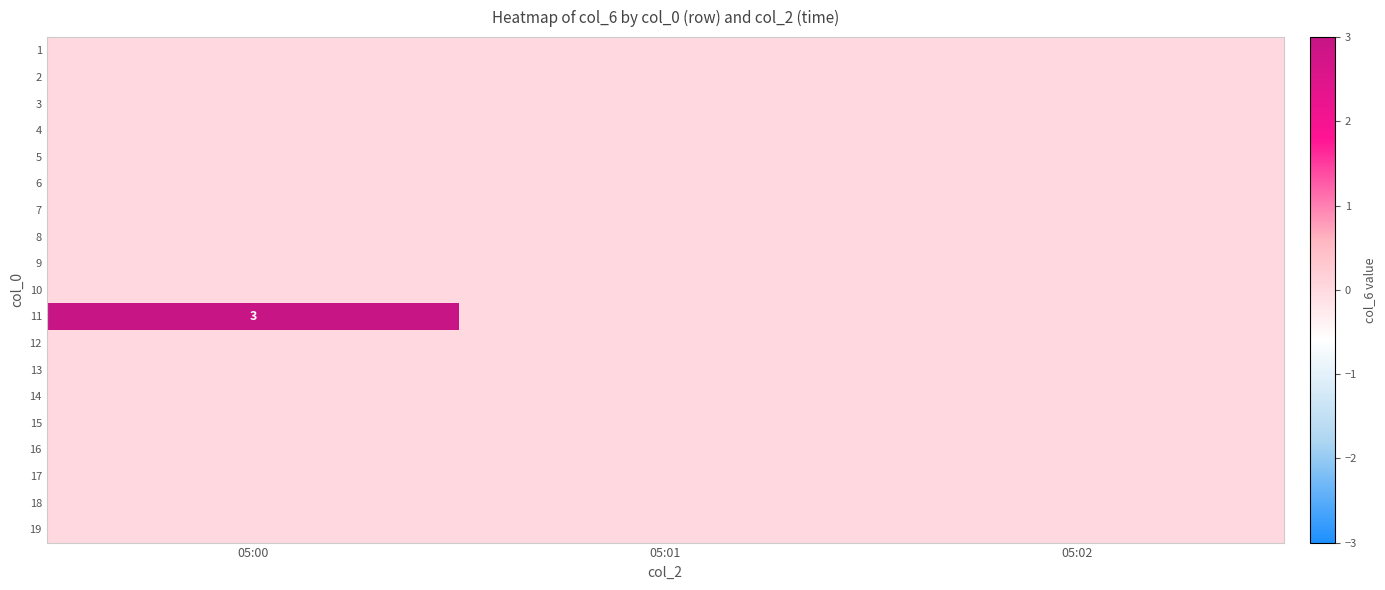

At how many categories does at least one series exceed 1?

1